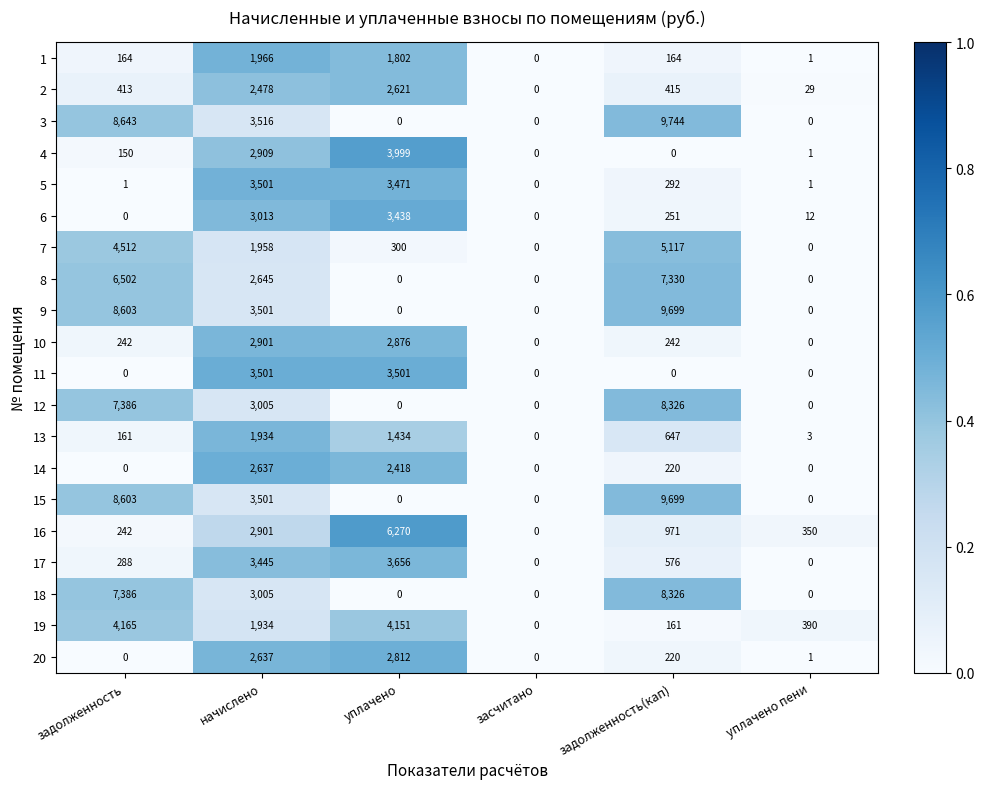

What is the difference between the maximum and minimum values in the 17 series?

3656